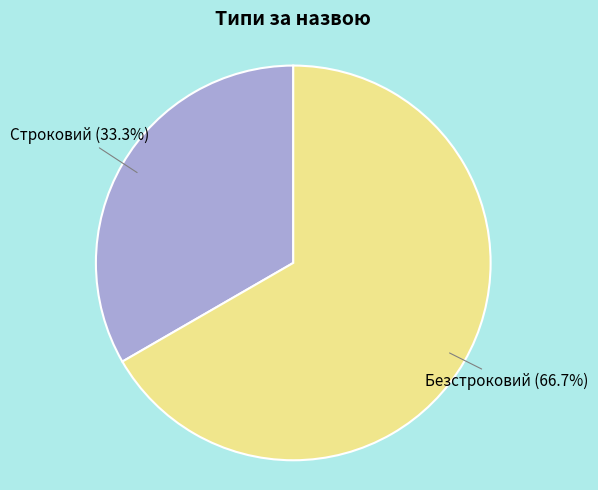

Rank the categories by value from highest to lowest.

Безстроковий, Строковий